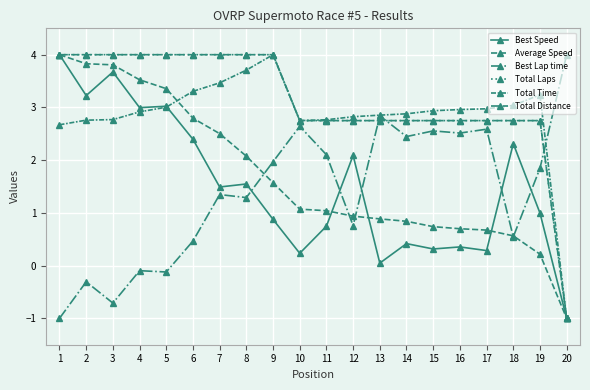

Does the chart have visible grid lines?

Yes